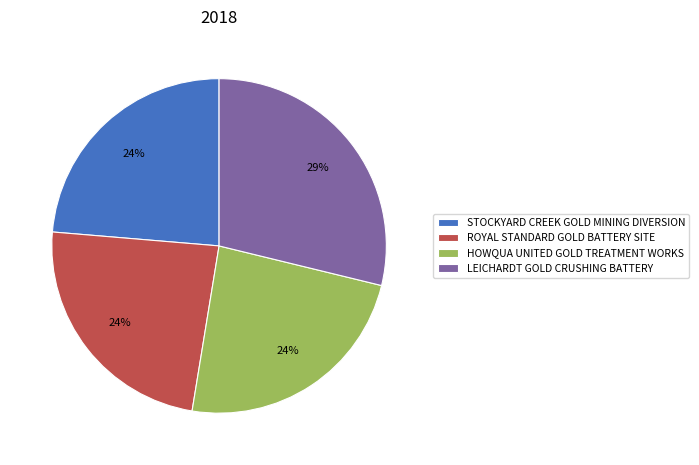

Is the sum of LEICHARDT GOLD CRUSHING BATTERY and STOCKYARD CREEK GOLD MINING DIVERSION greater than half?

Yes